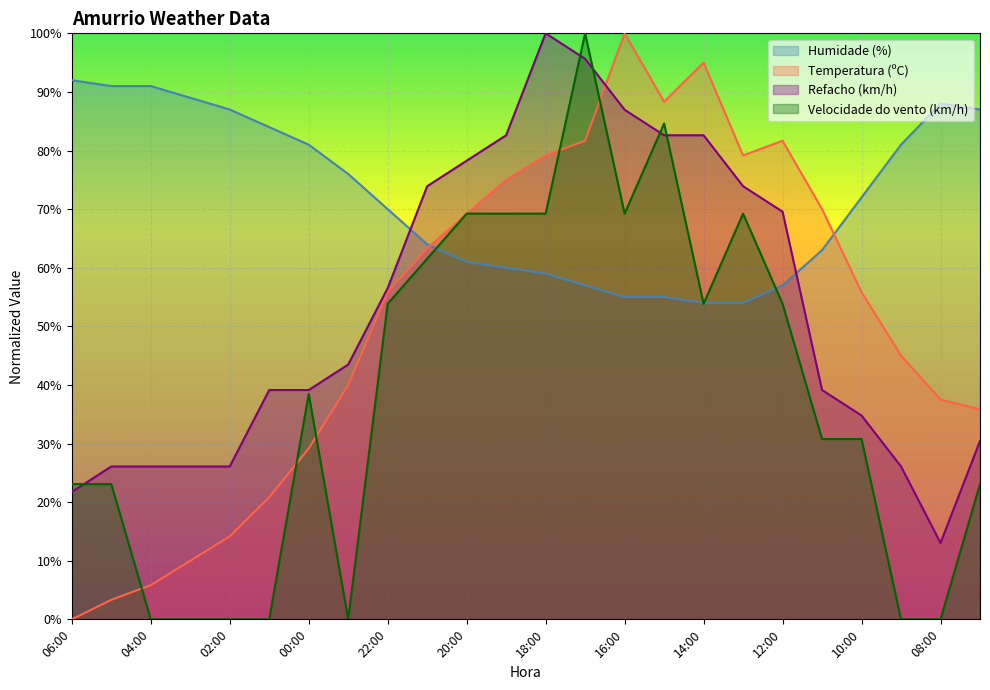

Reading left to right, what are all the values shown in this chart?

Temperatura (ºC): 06:00=0.0	05:00=3.3	04:00=5.8	03:00=10.0	02:00=14.2	01:00=20.8	00:00=29.2	23:00=40.0	22:00=55.8	21:00=63.3	20:00=69.2	19:00=75.0	18:00=79.2	17:00=81.7	16:00=100.0	15:00=88.3	14:00=95.0	13:00=79.2	12:00=81.7	11:00=70.0	10:00=55.8	09:00=45.0	08:00=37.5	07:00=35.8
Humidade (%): 06:00=92.0	05:00=91.0	04:00=91.0	03:00=89.0	02:00=87.0	01:00=84.0	00:00=81.0	23:00=76.0	22:00=70.0	21:00=64.0	20:00=61.0	19:00=60.0	18:00=59.0	17:00=57.0	16:00=55.0	15:00=55.0	14:00=54.0	13:00=54.0	12:00=57.0	11:00=63.0	10:00=72.0	09:00=81.0	08:00=88.0	07:00=87.0
Velocidade do vento (km/h): 06:00=23.1	05:00=23.1	04:00=0.0	03:00=0.0	02:00=0.0	01:00=0.0	00:00=38.5	23:00=0.0	22:00=53.8	21:00=61.5	20:00=69.2	19:00=69.2	18:00=69.2	17:00=100.0	16:00=69.2	15:00=84.6	14:00=53.8	13:00=69.2	12:00=53.8	11:00=30.8	10:00=30.8	09:00=0.0	08:00=0.0	07:00=23.1
Refacho (km/h): 06:00=21.7	05:00=26.1	04:00=26.1	03:00=26.1	02:00=26.1	01:00=39.1	00:00=39.1	23:00=43.5	22:00=56.5	21:00=73.9	20:00=78.3	19:00=82.6	18:00=100.0	17:00=95.7	16:00=87.0	15:00=82.6	14:00=82.6	13:00=73.9	12:00=69.6	11:00=39.1	10:00=34.8	09:00=26.1	08:00=13.0	07:00=30.4